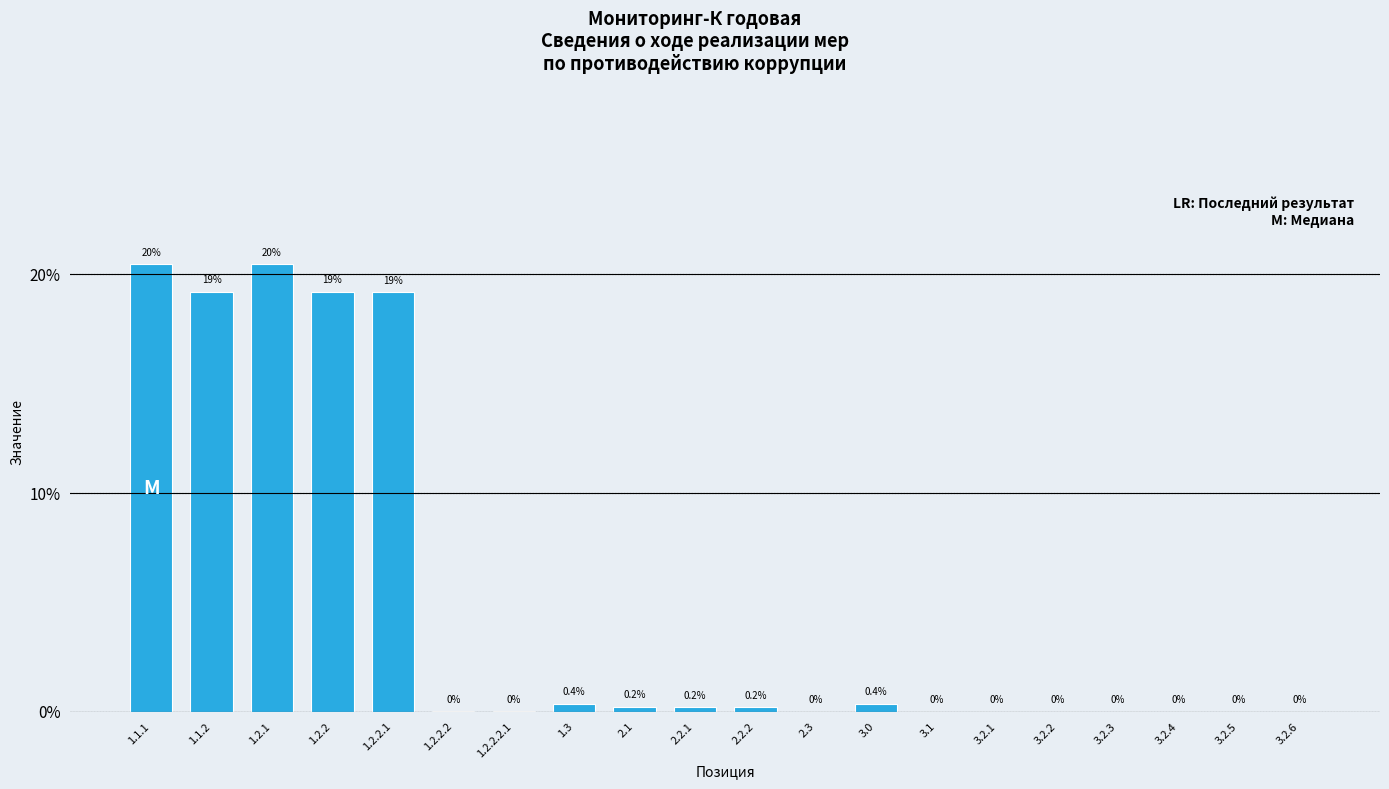

True or false: the data shows 0.0 at 3.2.4.

True